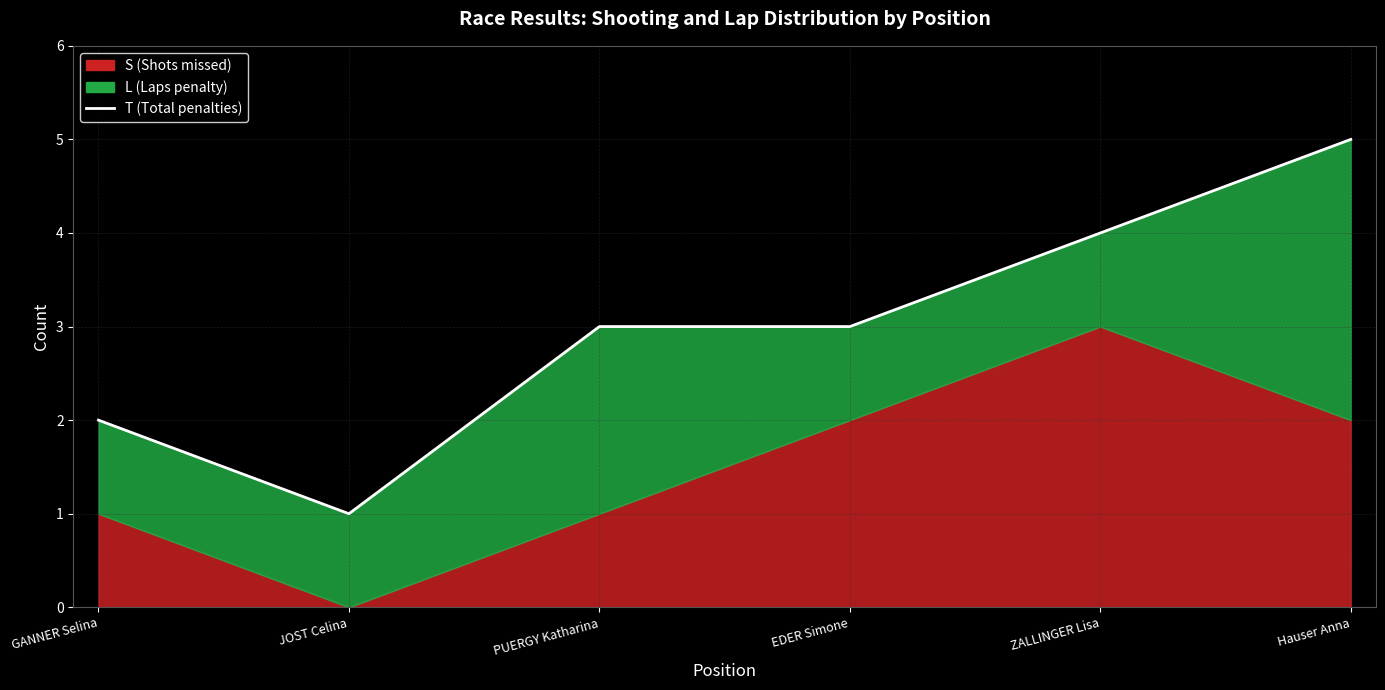

Between JOST Celina and EDER Simone, which is larger?

EDER Simone